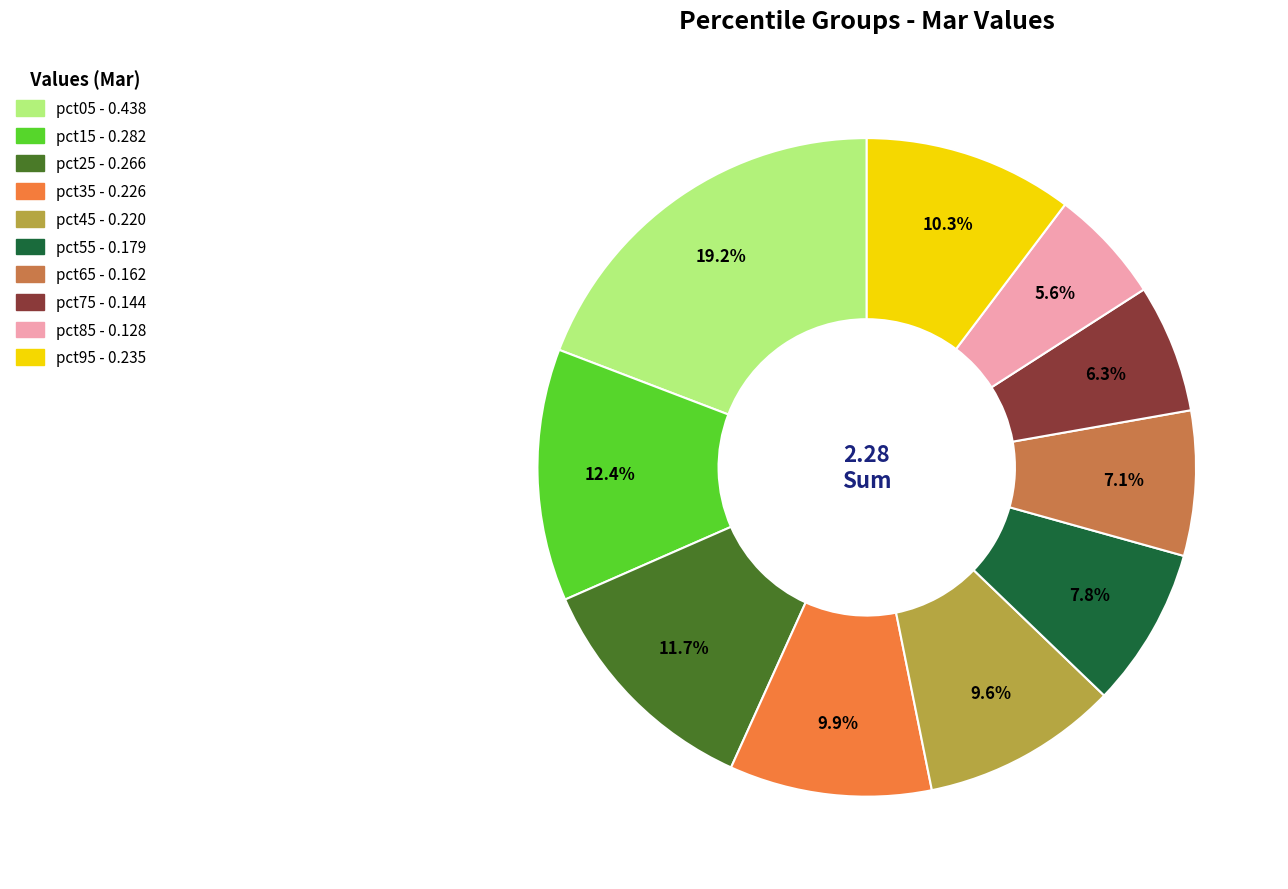

What is the smallest slice in the pie chart?

pct85